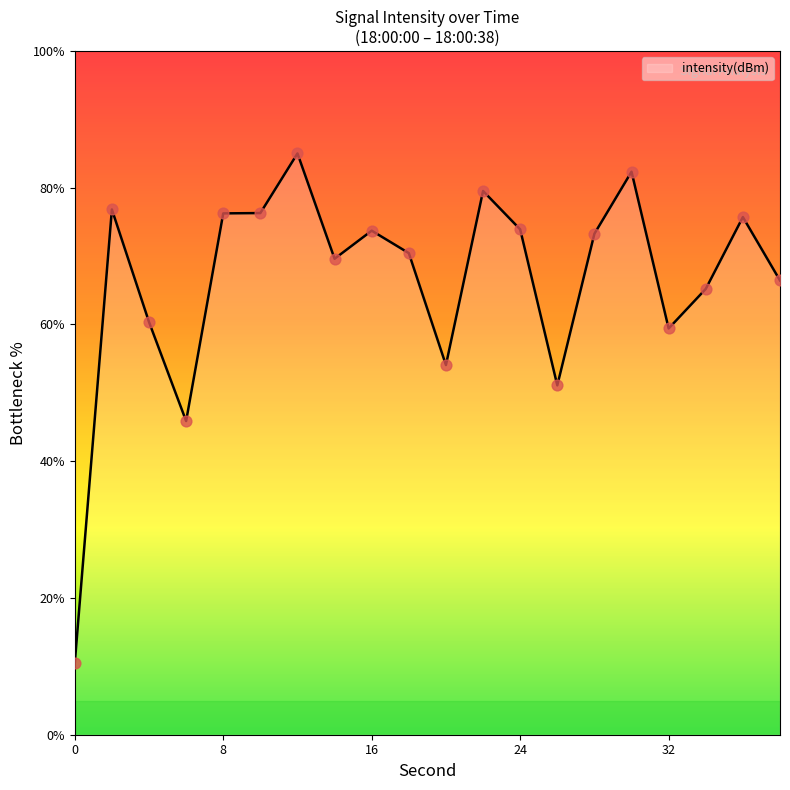

What is the difference between the maximum and minimum values?

74.5